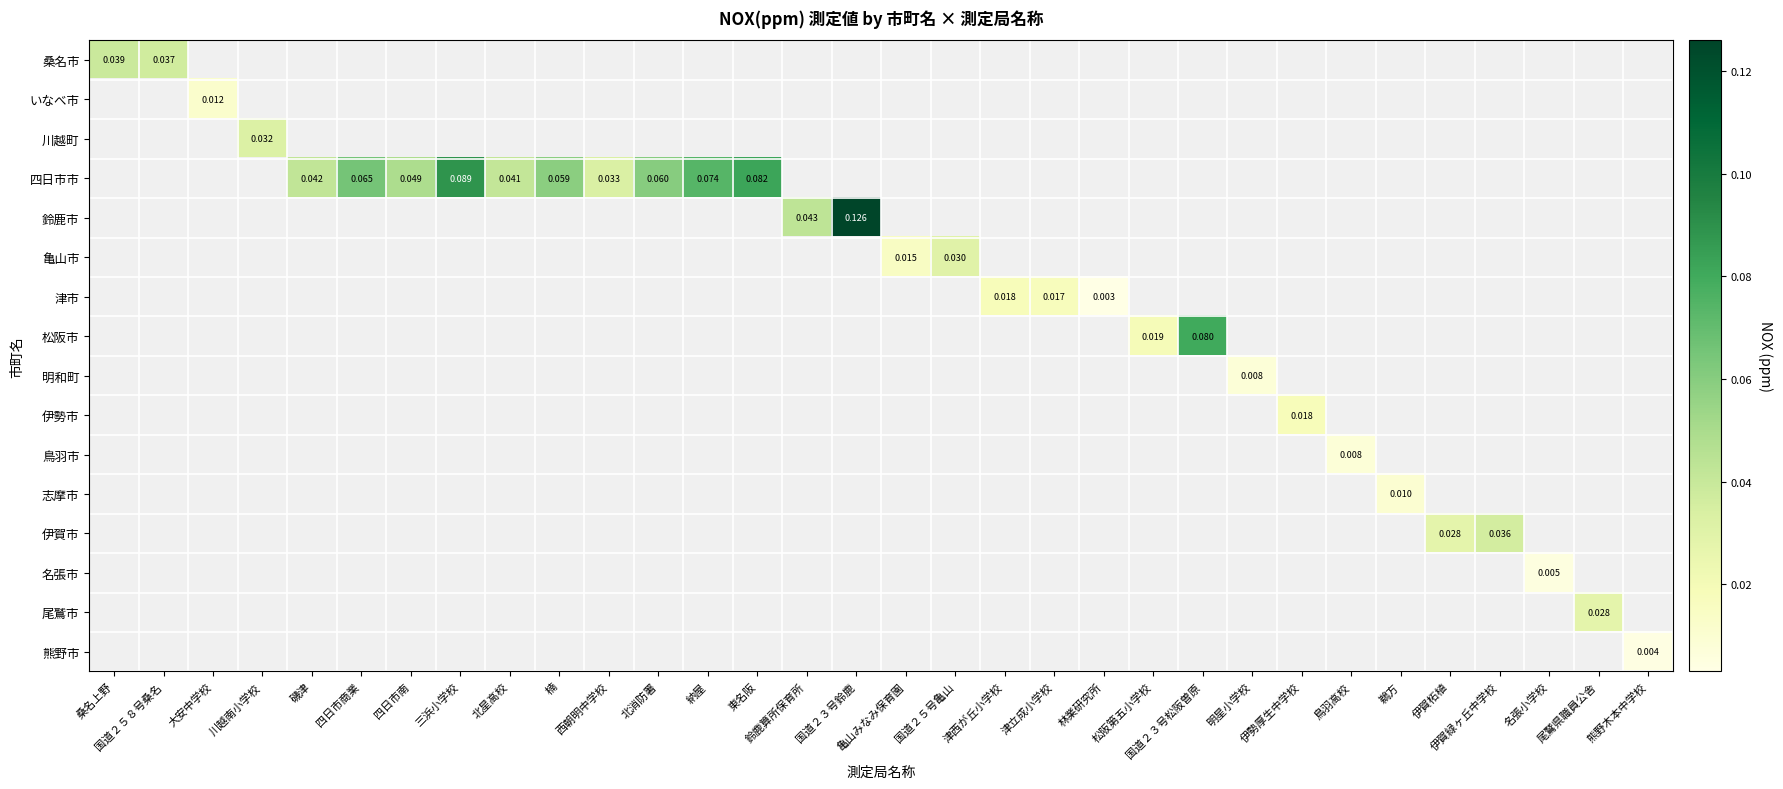

What is the greatest value displayed?

0.1